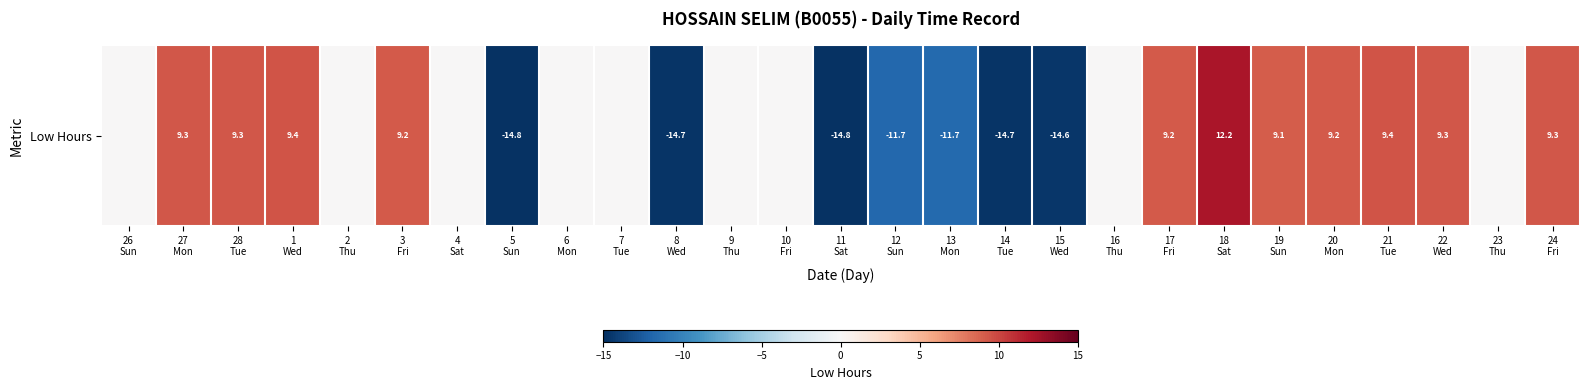

How many values exceed 0?

11